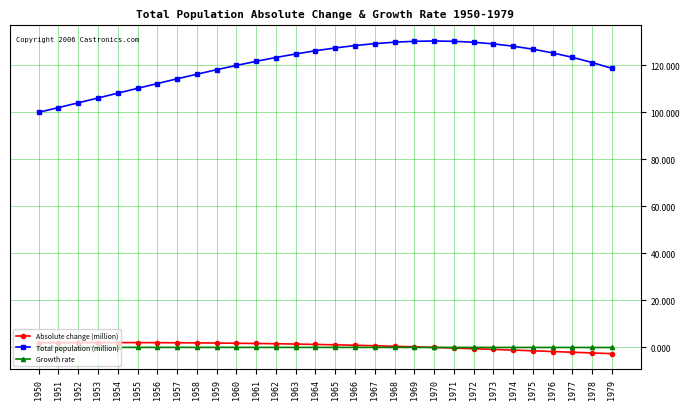

What are all the series names shown in the legend?

Absolute change (million), Total population (million), Growth rate